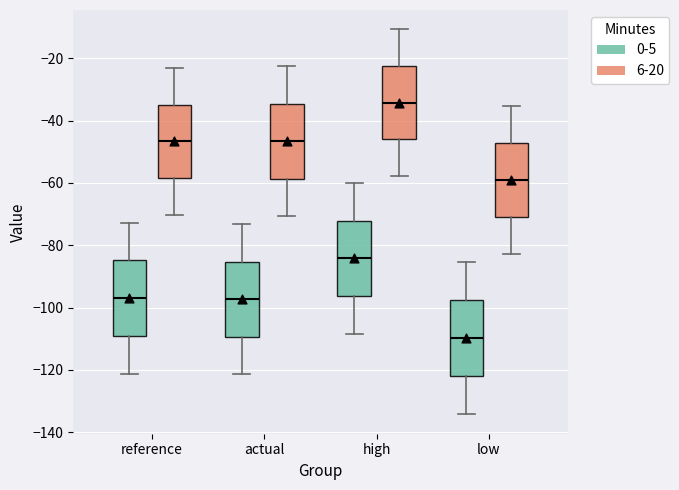

Reading left to right, read every box against the y-axis: the position of its median line, the range the box covers, and the ends of its whiskers. The values are not printed on the chart, so give them approximately, as read against the axis.

reference (0-5): median -96, box -110 to -84, whiskers -122 to -72
reference (6-20): median -46, box -58 to -34, whiskers -70 to -24
actual (0-5): median -98, box -110 to -86, whiskers -122 to -74
actual (6-20): median -46, box -58 to -34, whiskers -70 to -22
high (0-5): median -84, box -96 to -72, whiskers -108 to -60
high (6-20): median -34, box -46 to -22, whiskers -58 to -10
low (0-5): median -110, box -122 to -98, whiskers -134 to -86
low (6-20): median -58, box -70 to -48, whiskers -82 to -36